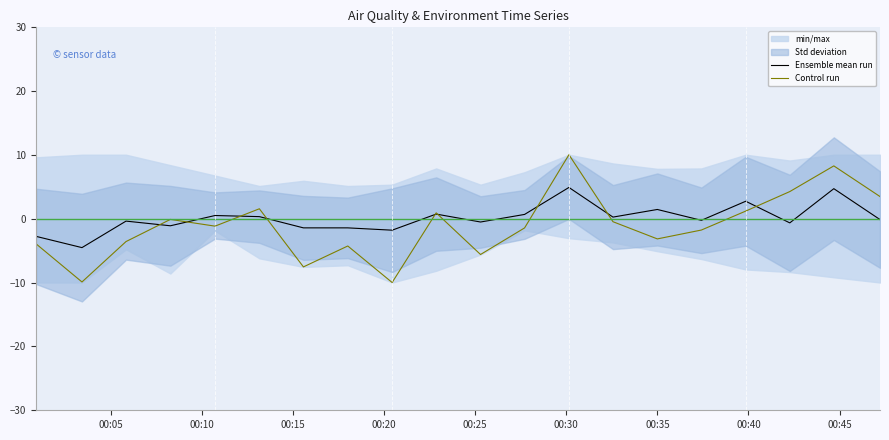

What is the highest value of the Control run series?

10.0